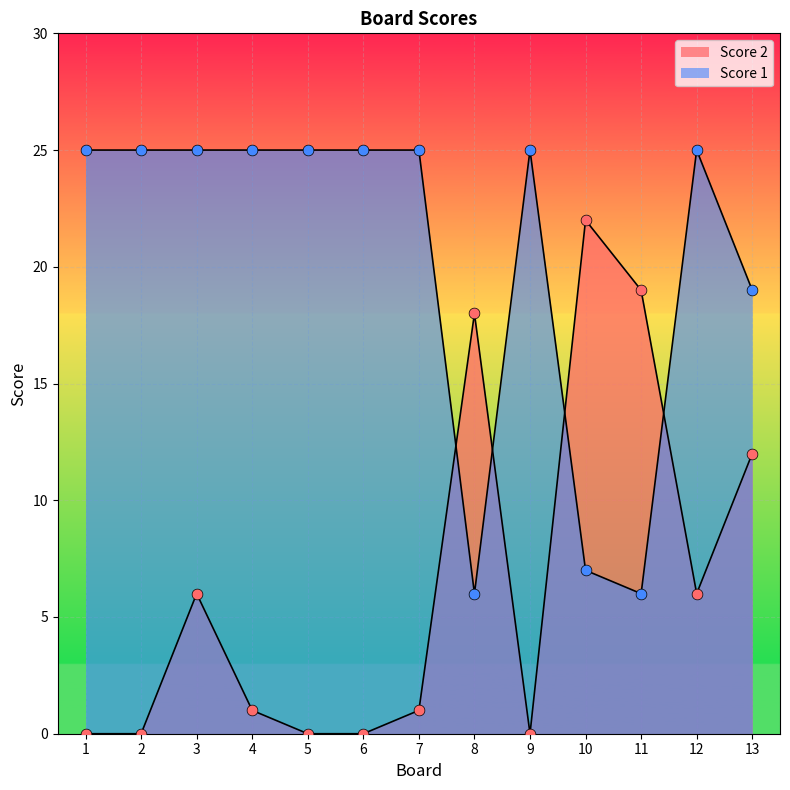

What are all the series names shown in the legend?

Score 2, Score 1